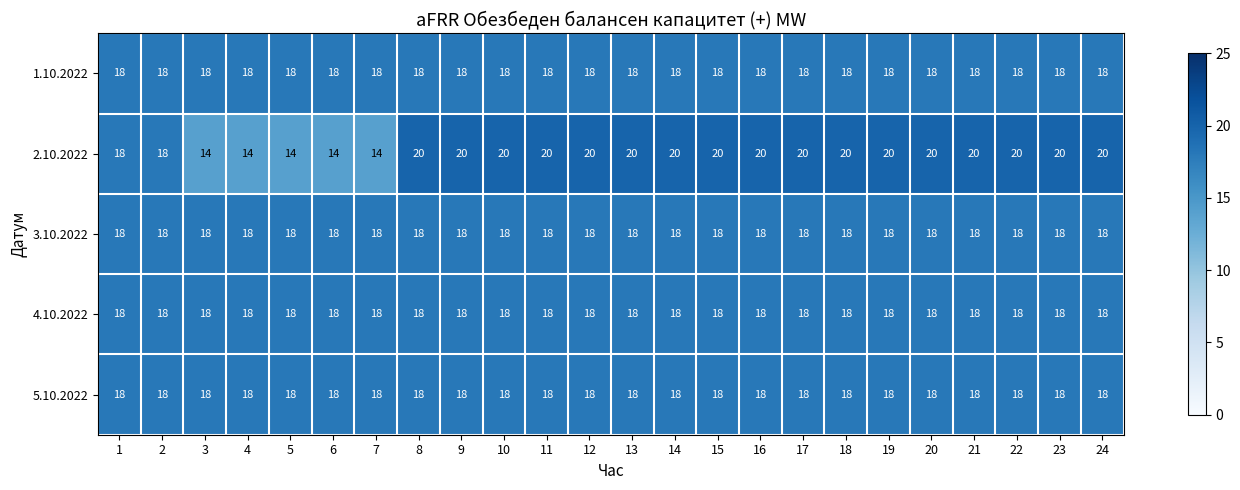

What is the total value across all series at 23?

92